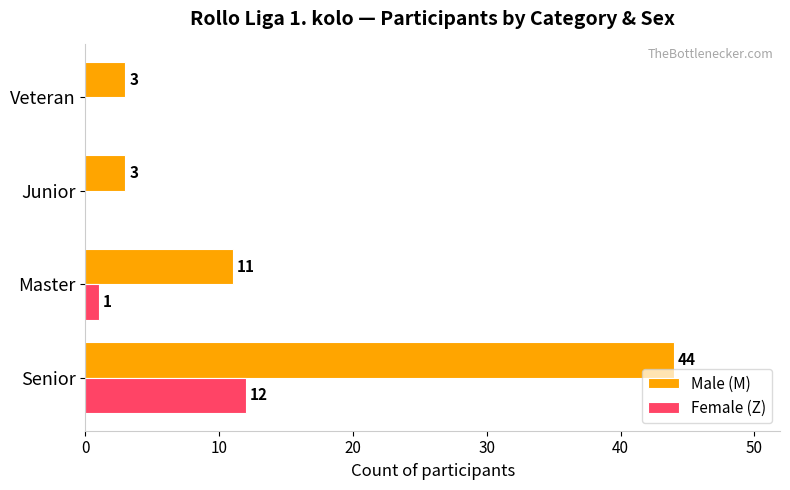

How many positive values does the Female (Z) series have?

2